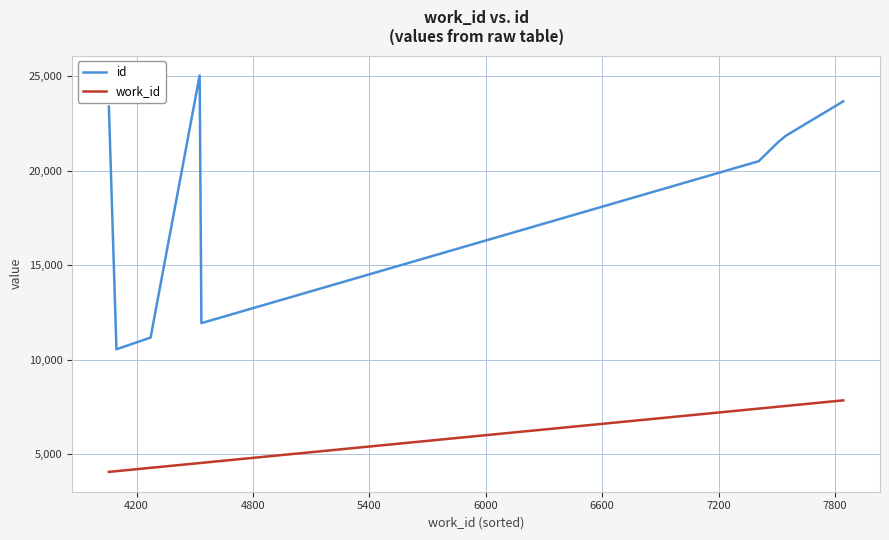

True or false: id and work_id cross at least once.

False